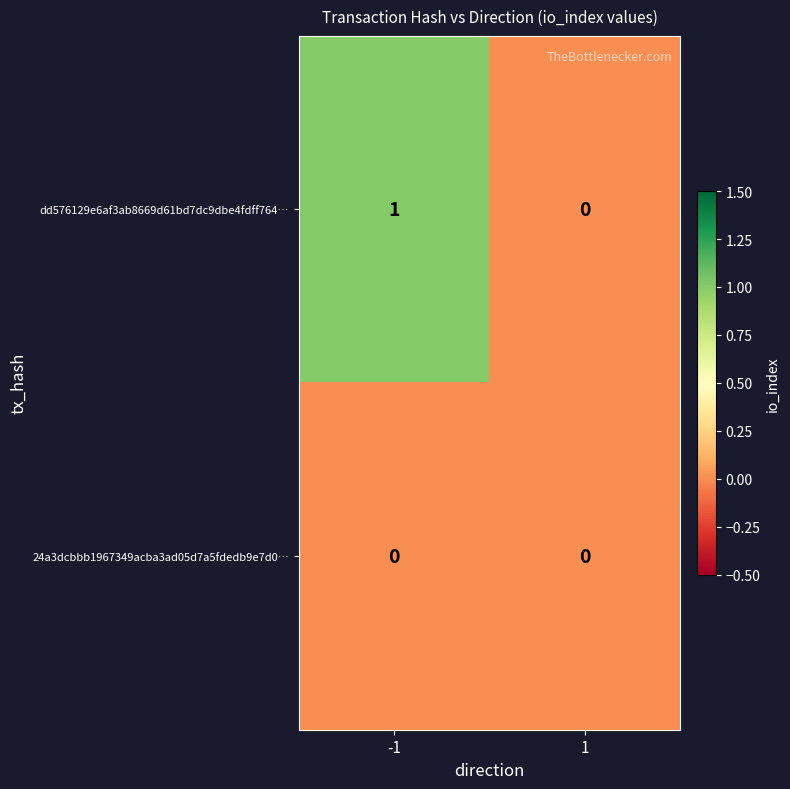

Rank the series by their average value, from lowest to highest.

24a3dcbbb1967349acba3ad05d7a5fdedb9e7d0…, dd576129e6af3ab8669d61bd7dc9dbe4fdff764…